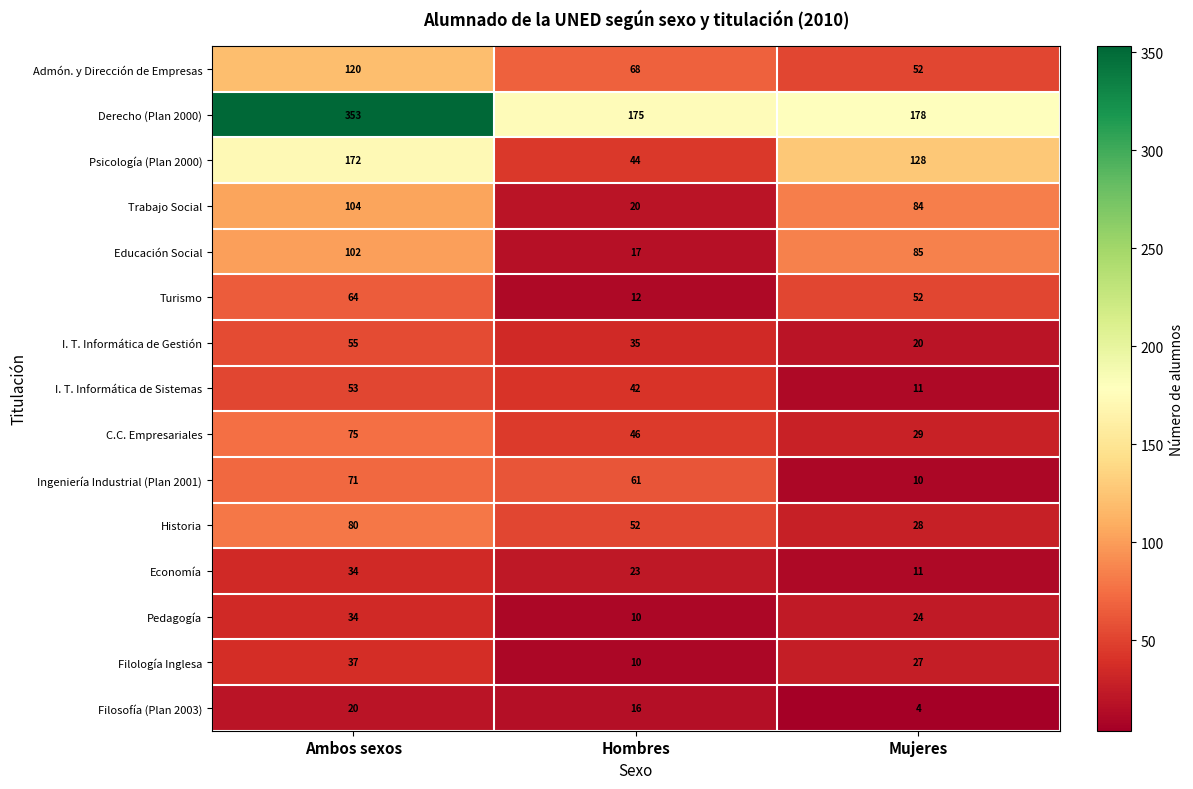

The value of Ingeniería Industrial (Plan 2001) at Hombres is 106. True or false?

False